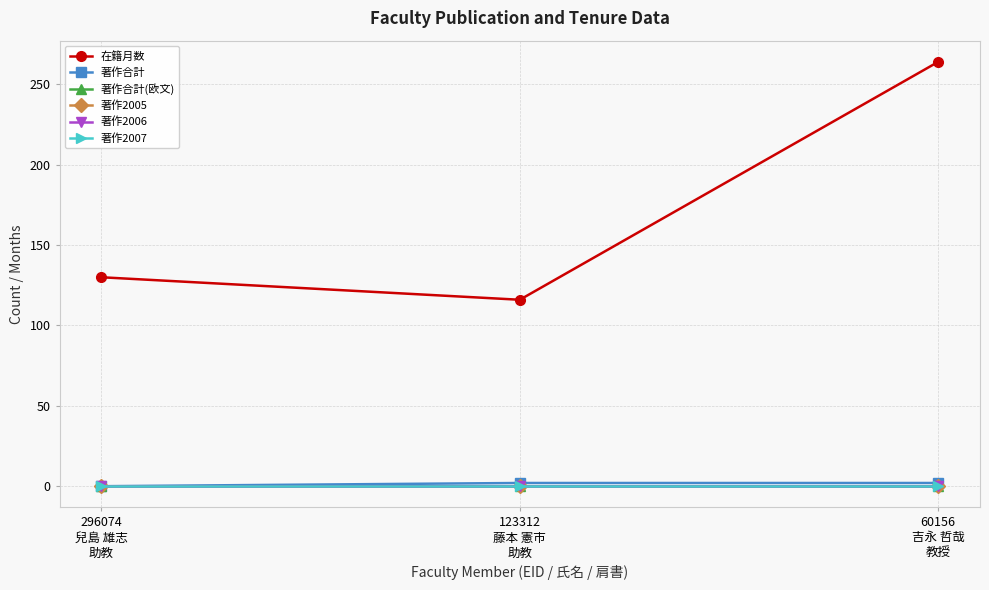

Is this an area chart (filled region under the line)?

No